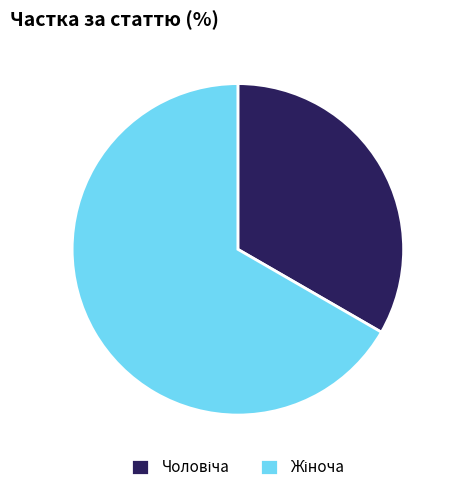

Is there a majority slice in this chart?

Yes